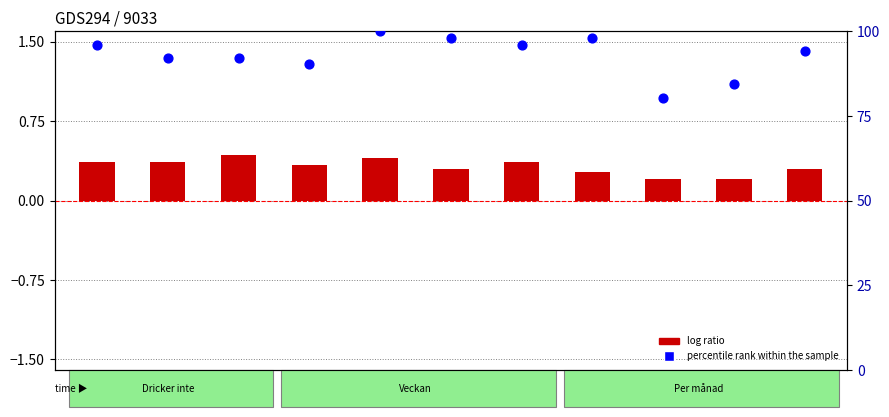

Which series has the widest spread of Y values?

percentile rank within the sample